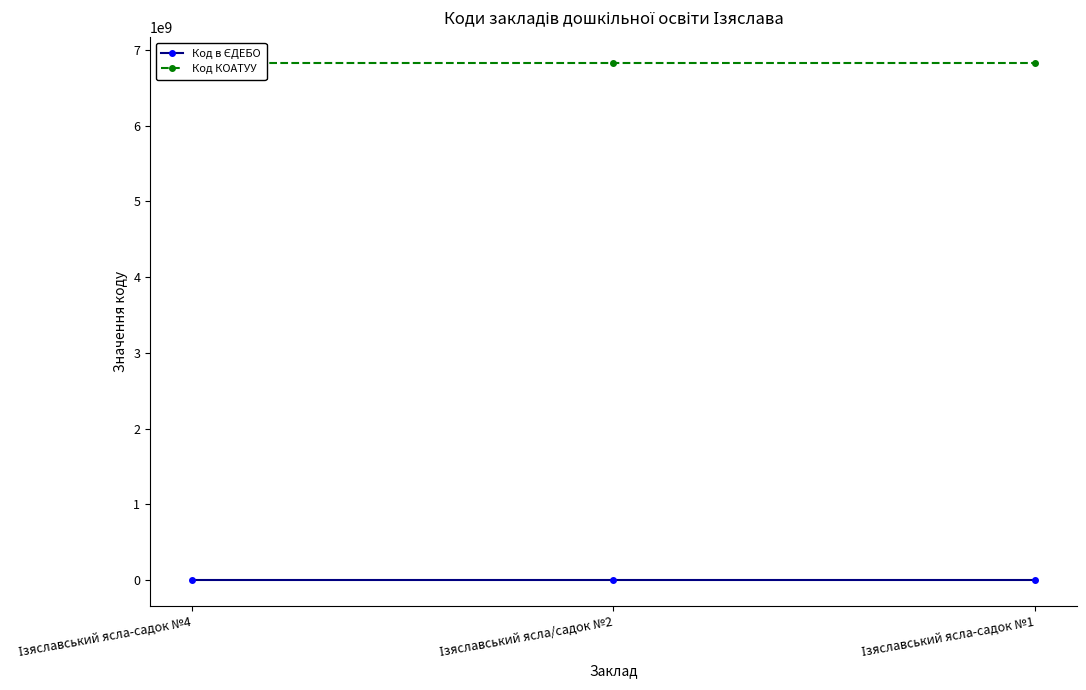

Reading left to right, transcribe all the data shown in this chart.

Код в ЄДЕБО: 173461	173460	173459
Код КОАТУУ: 6822110100	6822110100	6822110100